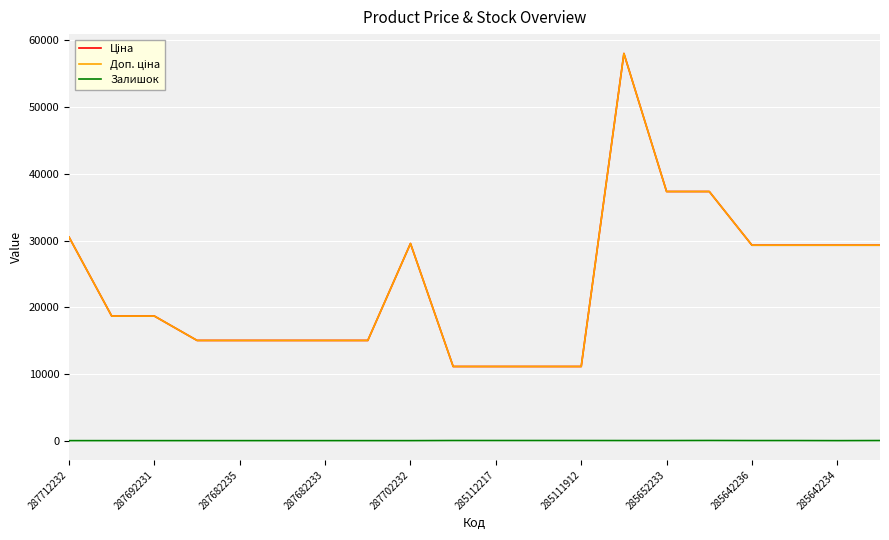

How many lines are shown in the chart?

3